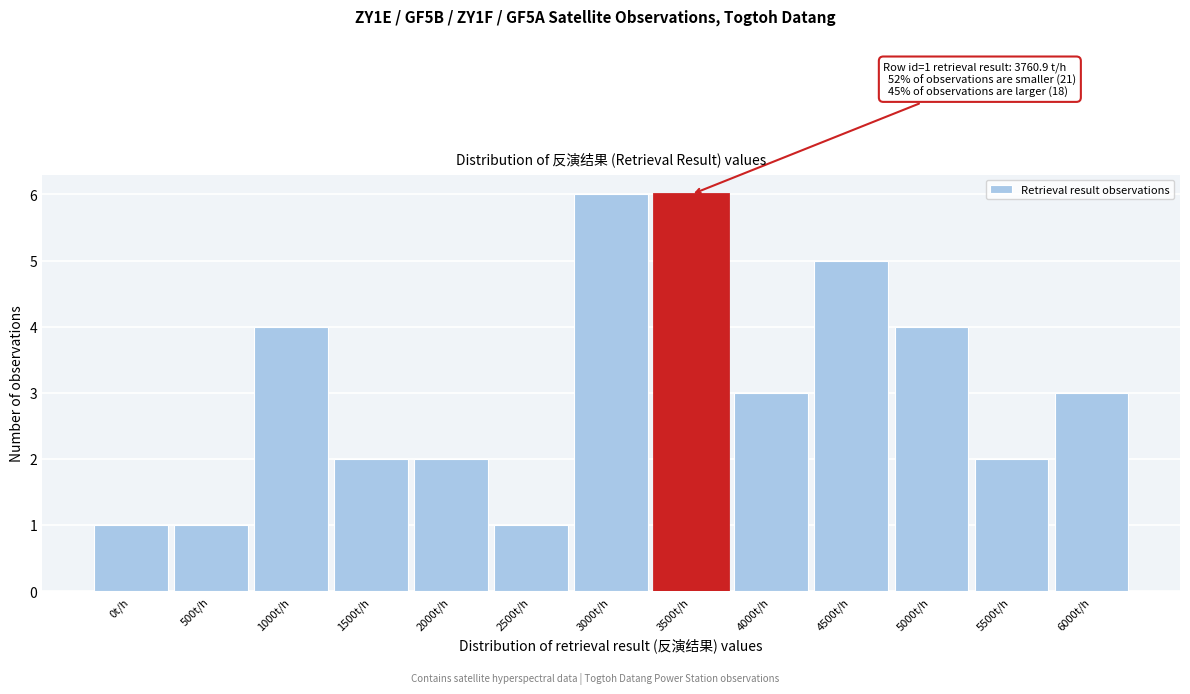

Reading left to right, extract all data points from this chart.

1	1	4	2	2	1	6	6	3	5	4	2	3